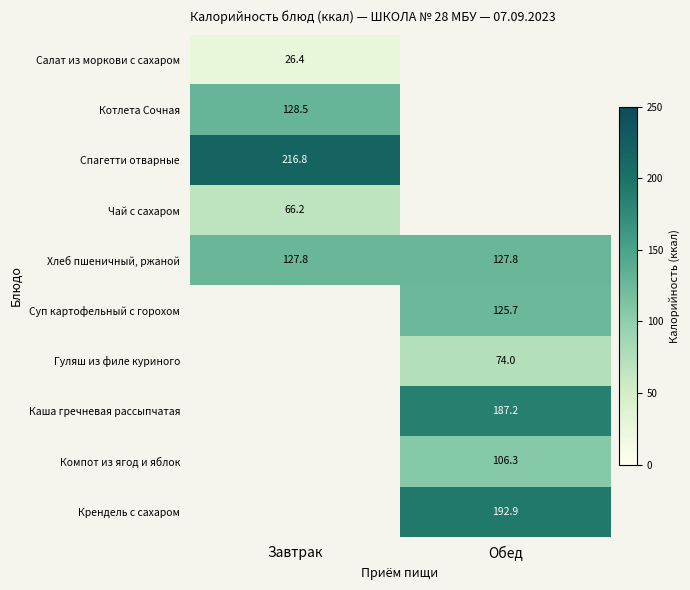

Is the value of Котлета Сочная at Завтрак greater than the value of Салат из моркови с сахаром at Завтрак?

Yes